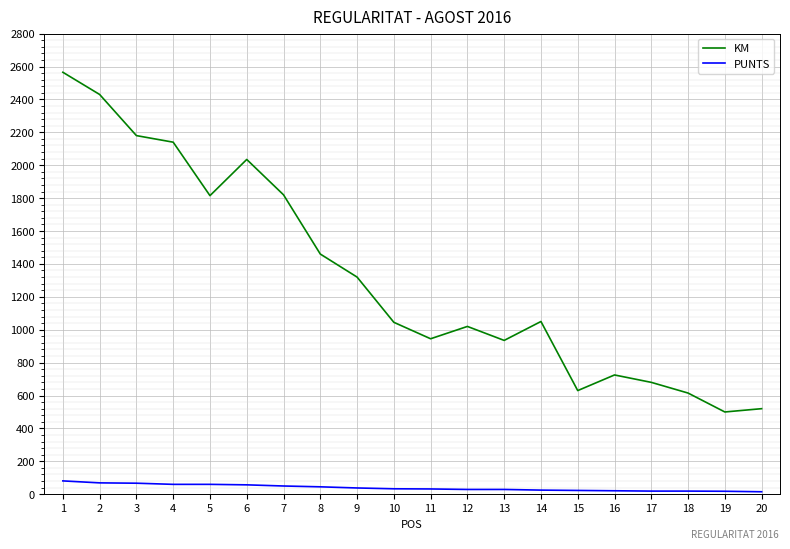

True or false: KM has more than 2 interior local peaks.

True